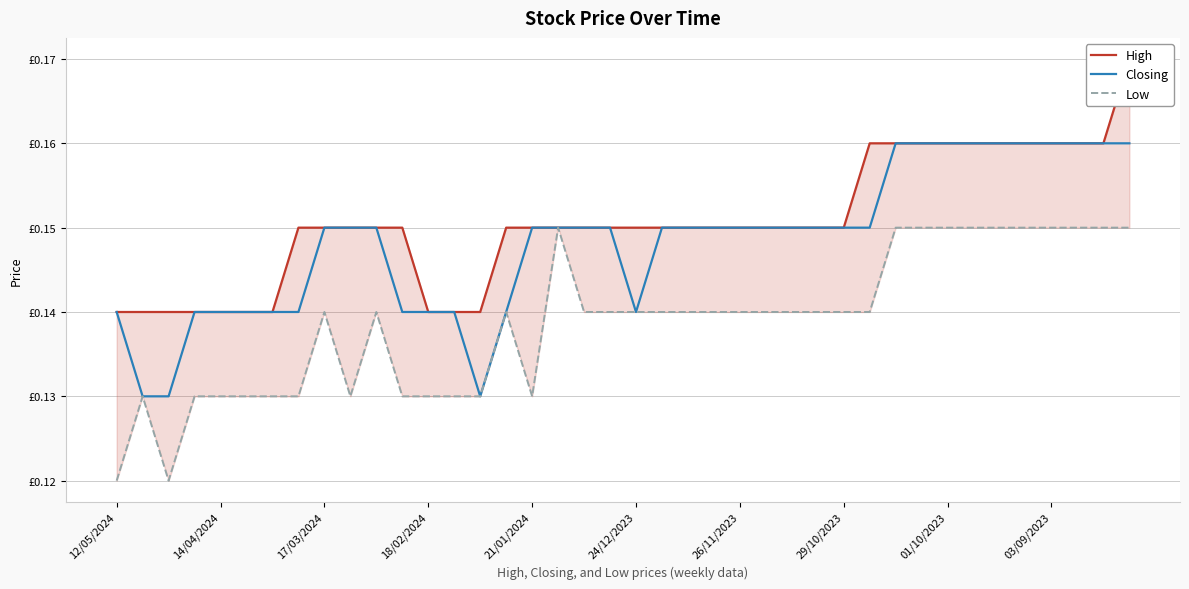

Rank the series by their average value, from lowest to highest.

Low, Closing, High